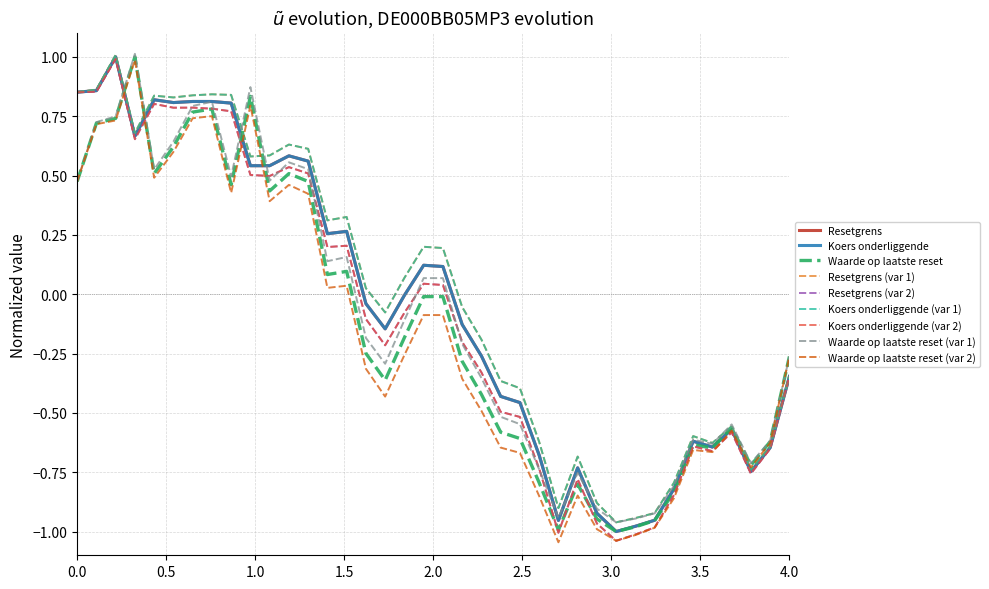

What is the highest value of the Resetgrens (var 2) series?

1.0